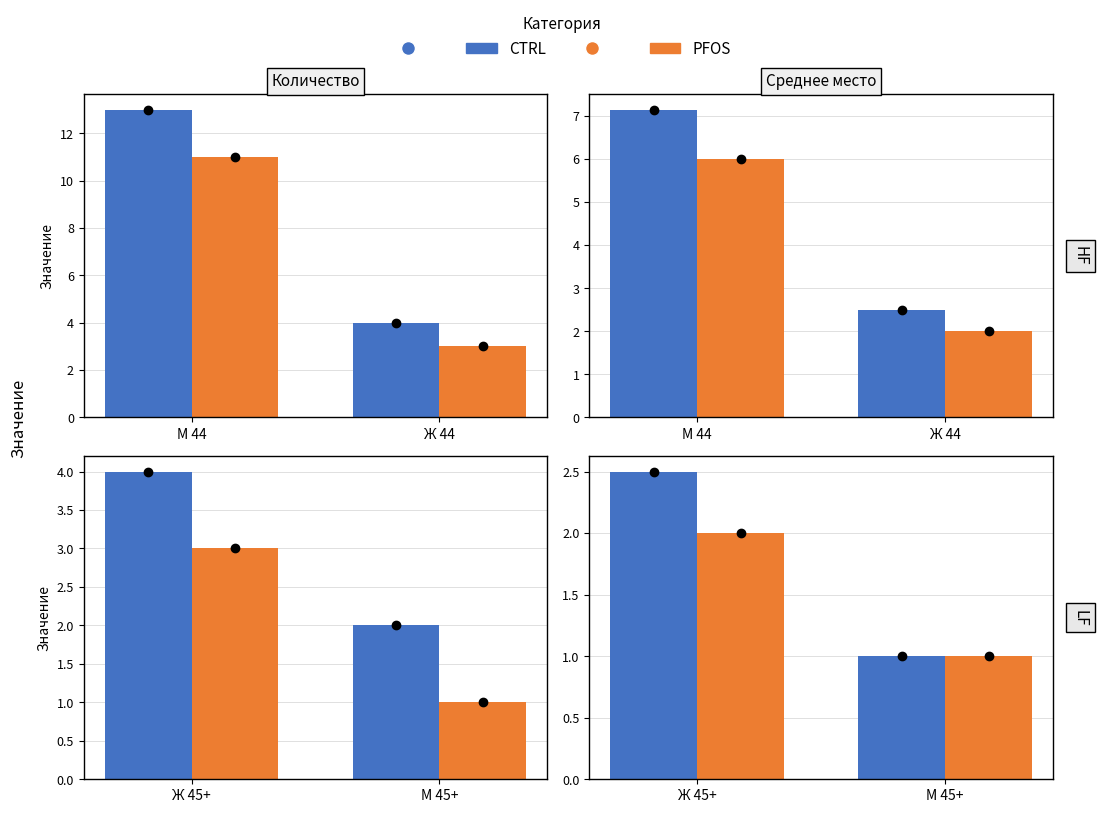

How many groups of bars are there?

2